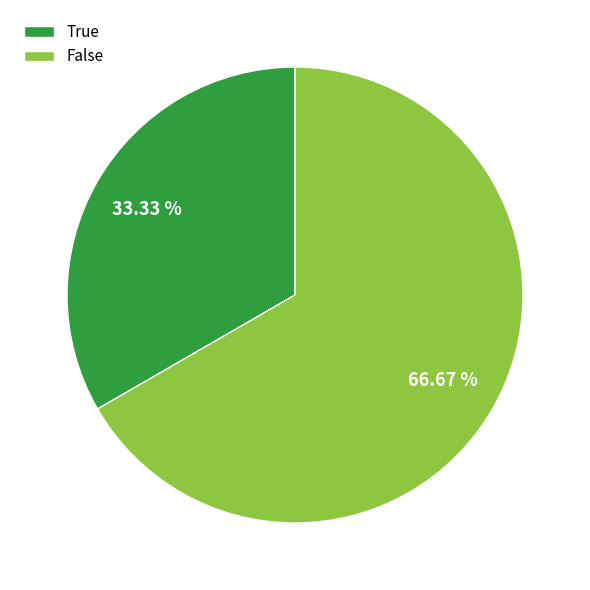

Approximately how many times larger is the value at False compared to True?

2.0